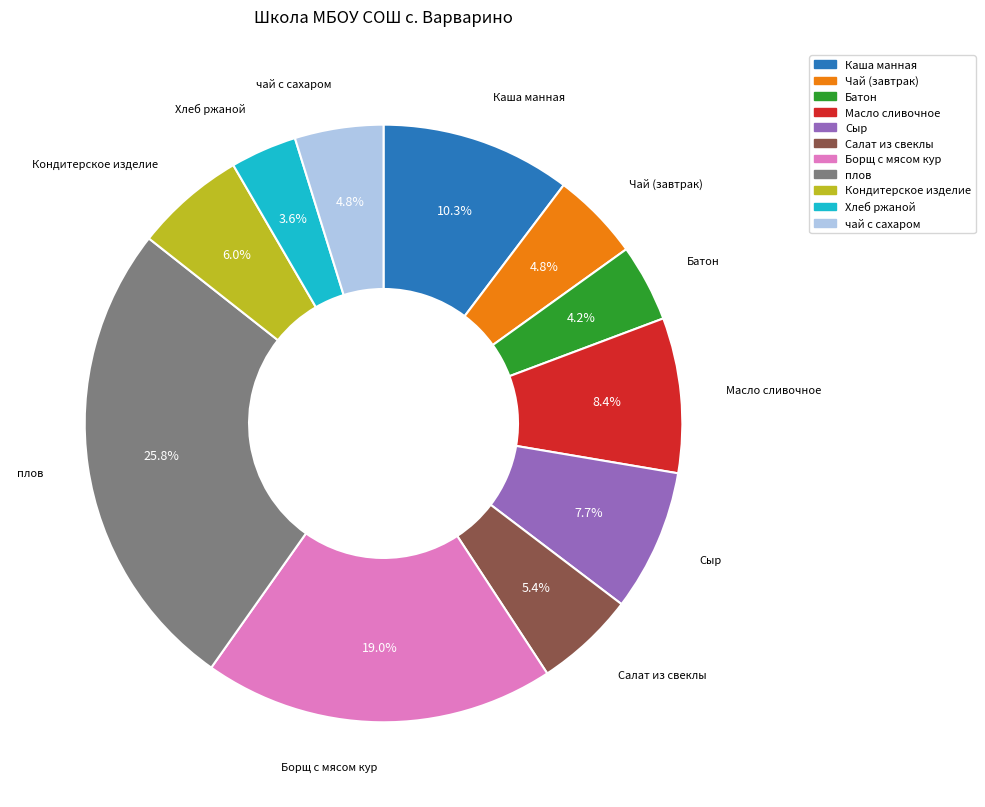

To the nearest percent, what is the difference between the largest and smallest slice percentages?

22%